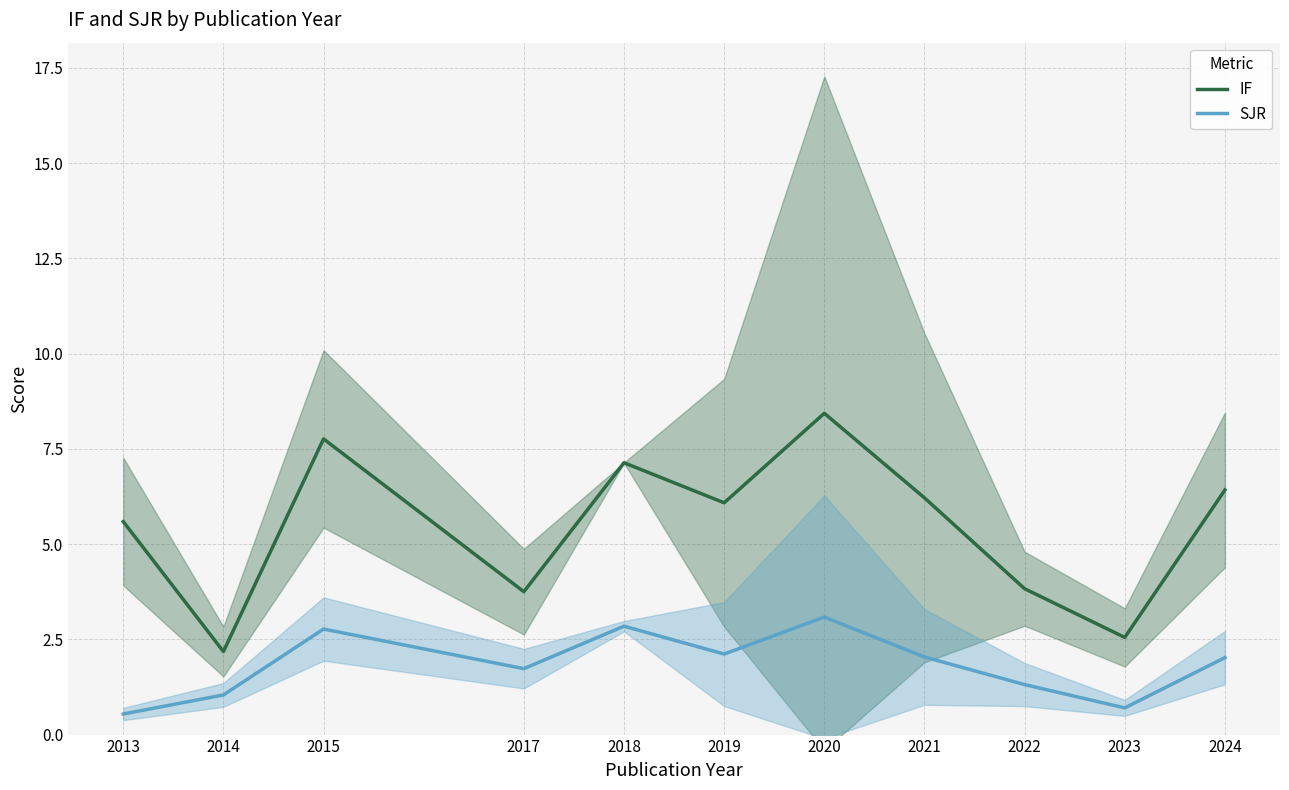

Reading left to right, extract all data points from this chart.

IF: 5.6	2.2	7.8	3.8	7.1	6.1	8.4	6.2	3.8	2.5	6.4
SJR: 0.5	1.0	2.8	1.7	2.8	2.1	3.1	2.0	1.3	0.7	2.0